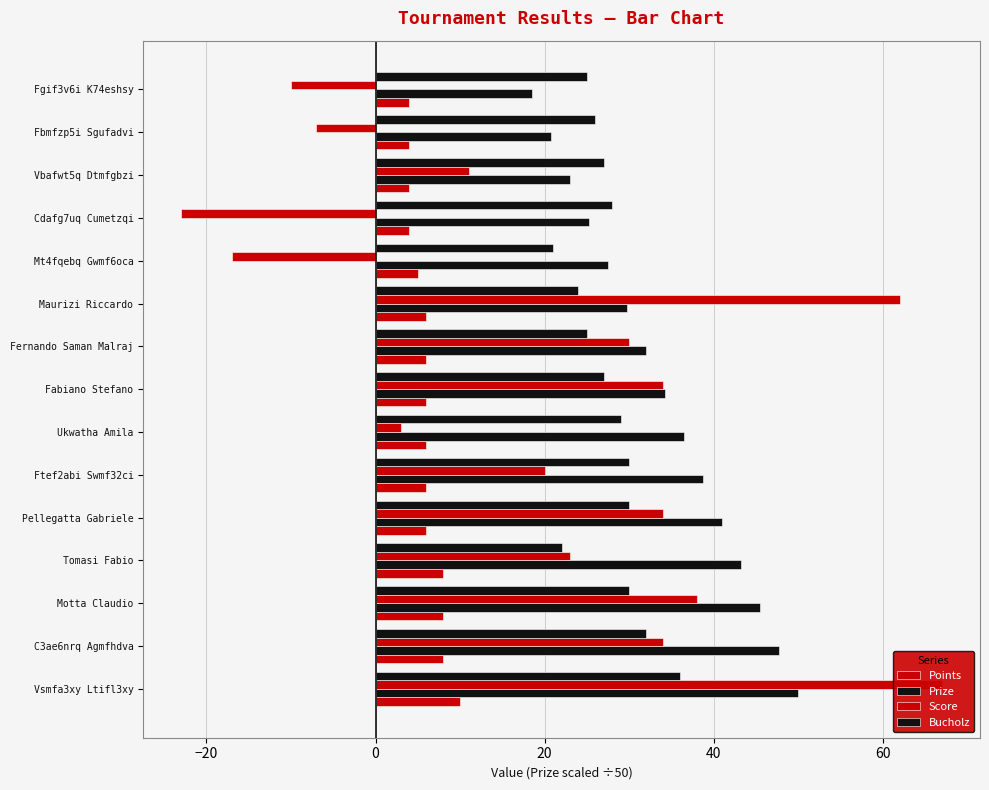

What is the total value across all series at Maurizi Riccardo?

121.8